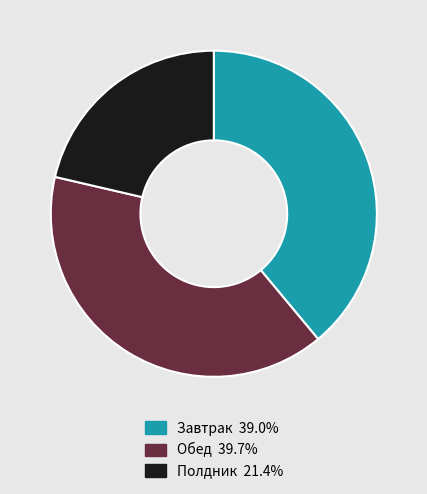

Is there a majority slice in this chart?

No